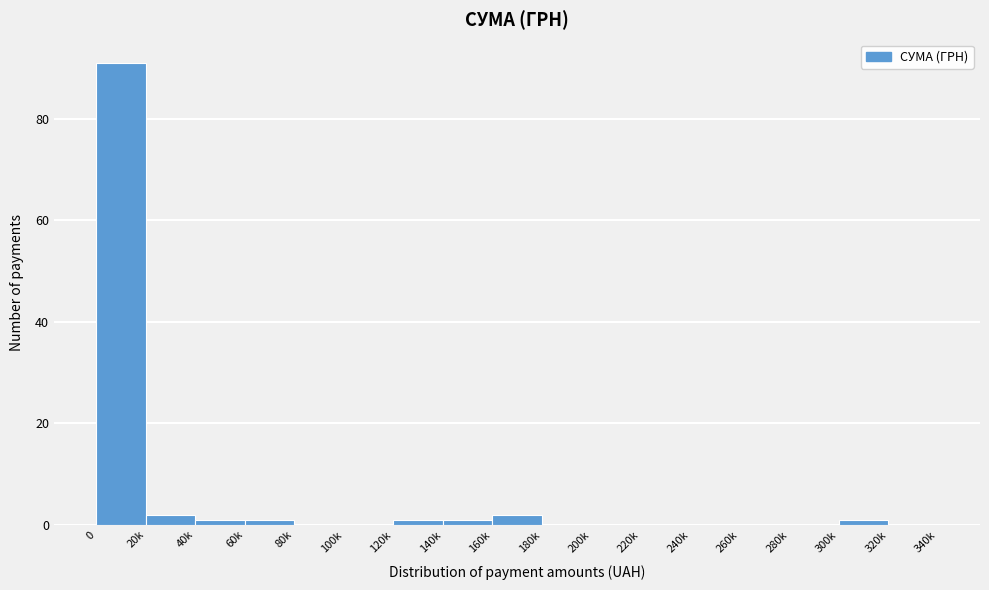

Reading left to right, what are all the values shown in this chart?

0=91	20k=2	40k=1	60k=1	80k=0	100k=0	120k=1	140k=1	160k=2	180k=0	200k=0	220k=0	240k=0	260k=0	280k=0	300k=1	320k=0